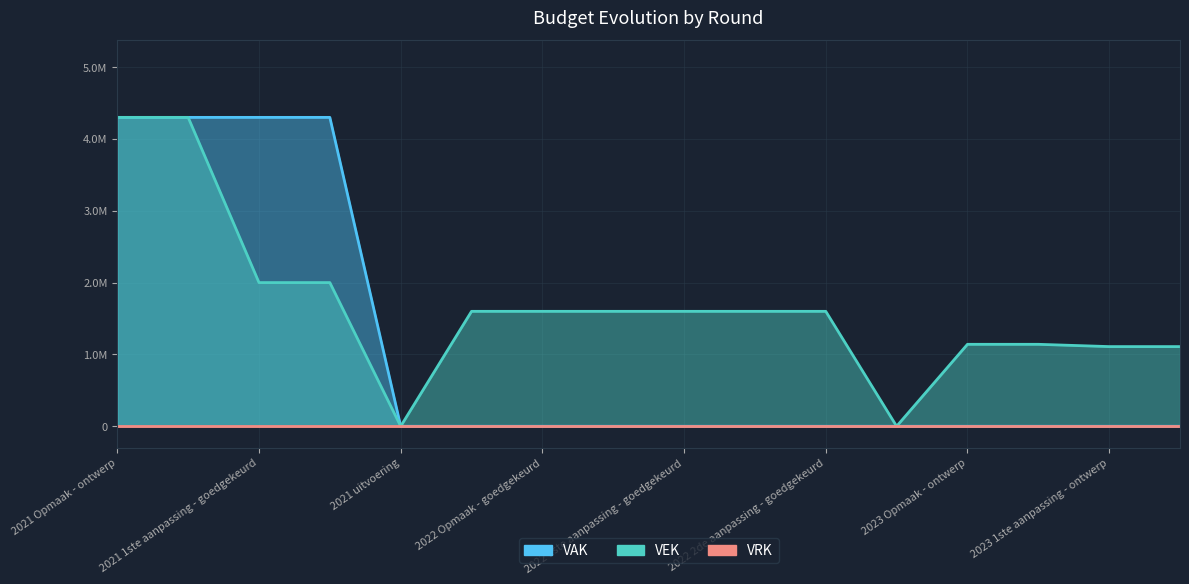

Which category has the highest value in the VAK series?

2021 Opmaak - ontwerp